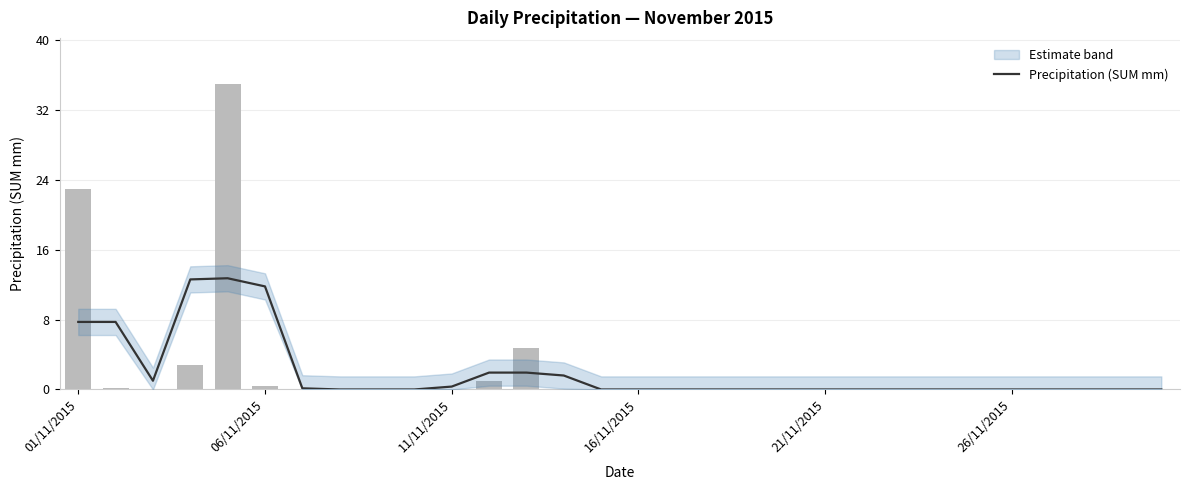

What position from the left is 18?

19